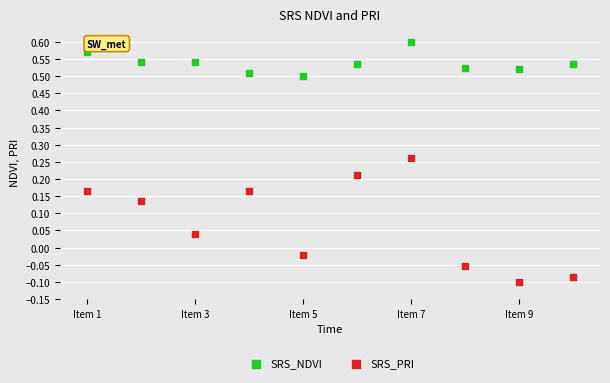

Which series has the widest spread of Y values?

SRS_PRI